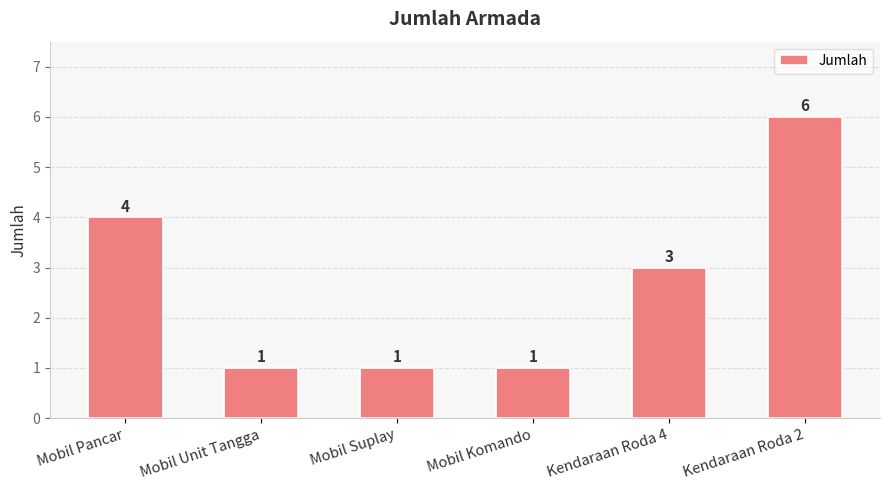

Read the value at Kendaraan Roda 4.

3